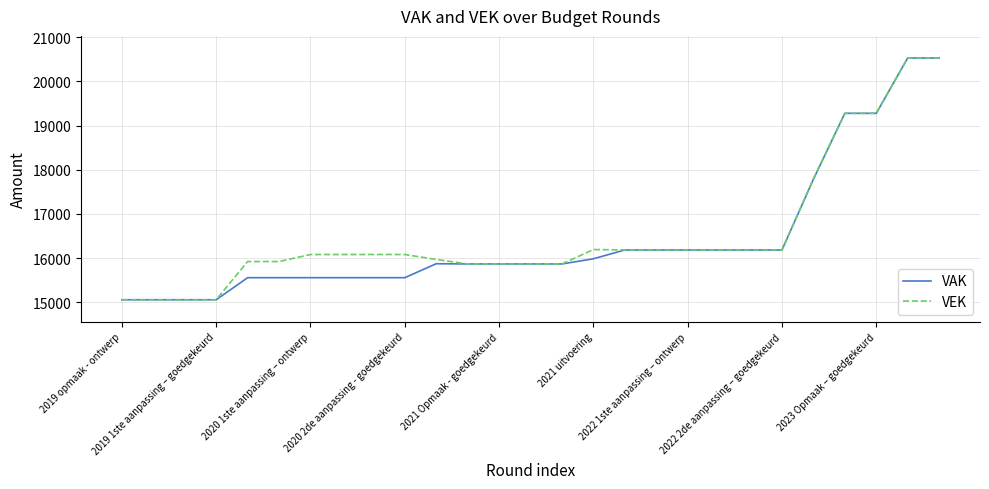

What is the highest value of the VAK series?

20532